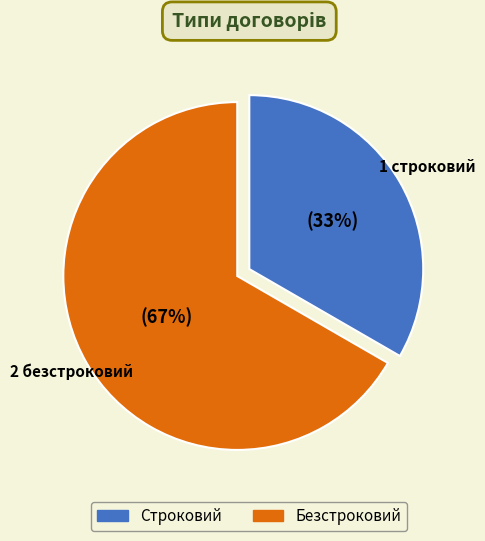

What percentage is the Строковий slice, to the nearest percent?

33%